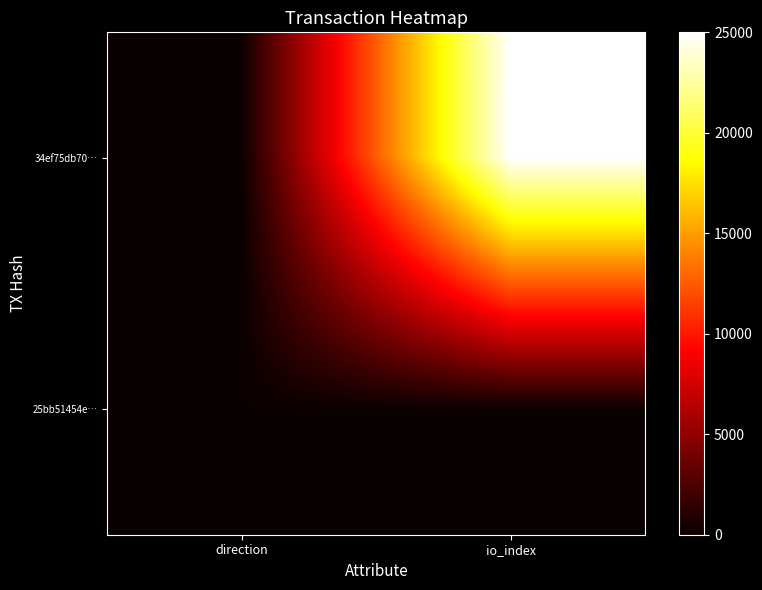

Which label corresponds to the smallest value in the chart?

direction